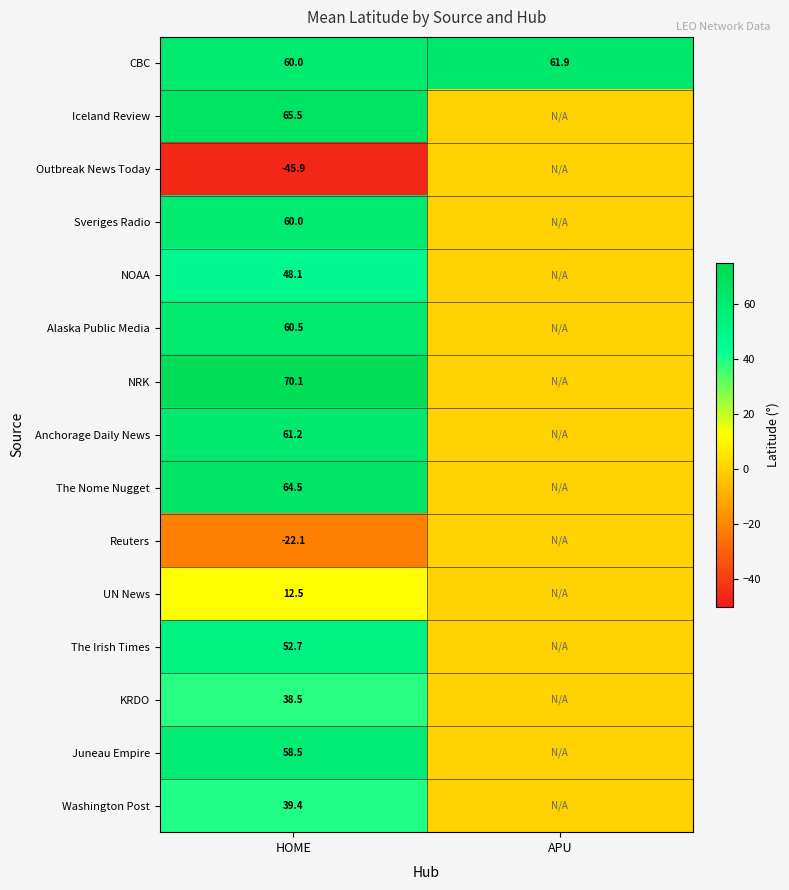

Is it true that Anchorage Daily News equals 61.2 at HOME?

True